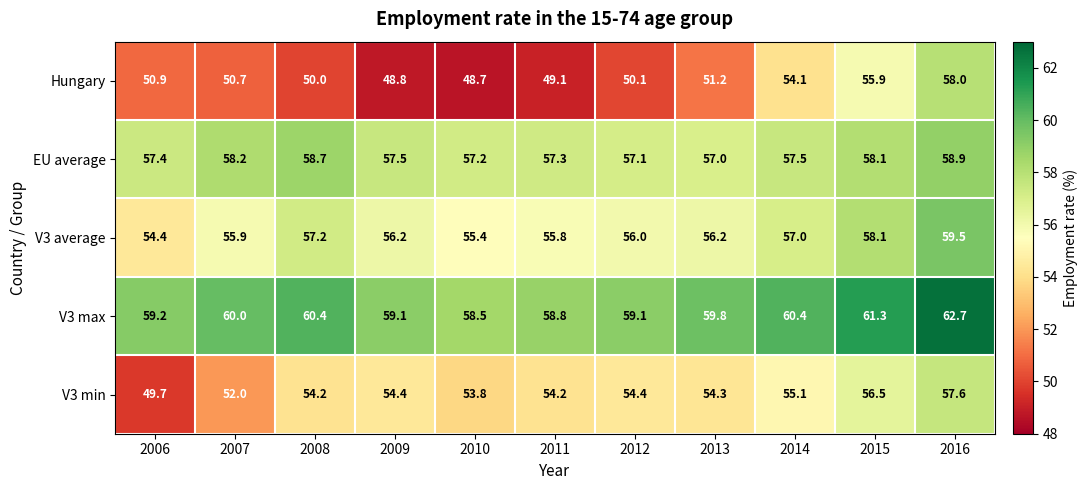

Count the number of categories in the chart.

11